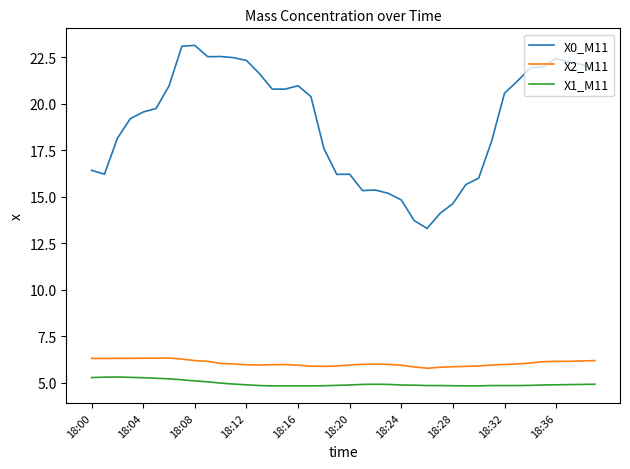

What is the sum of all X1_M11 values?

198.8